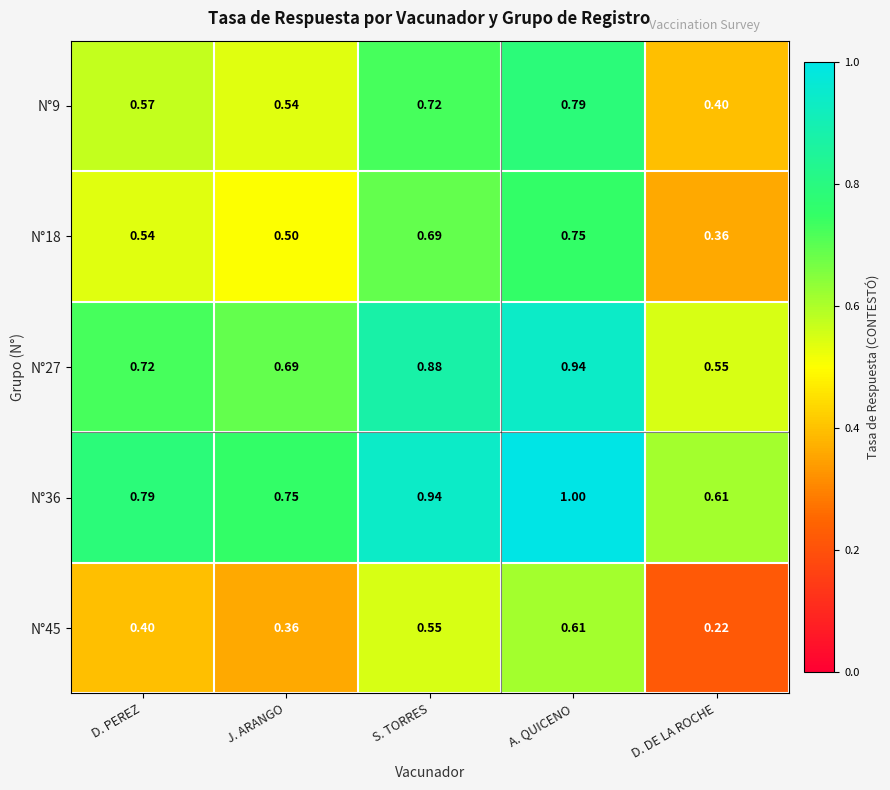

At which label does N°18 reach its minimum?

D. DE LA ROCHE